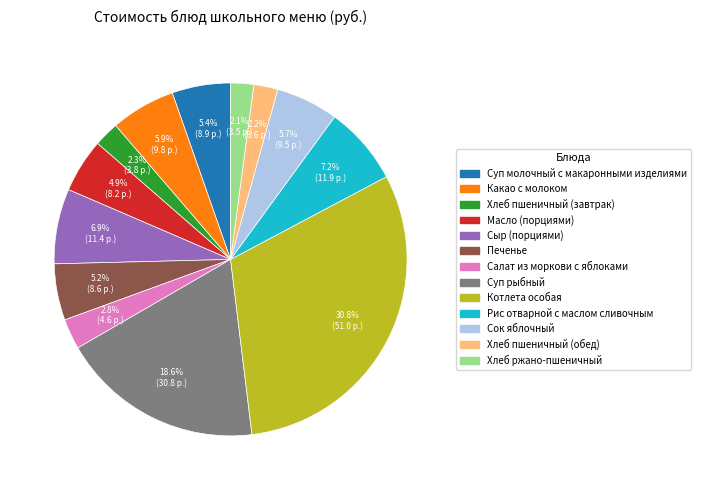

What is the largest slice in the pie chart?

Котлета особая